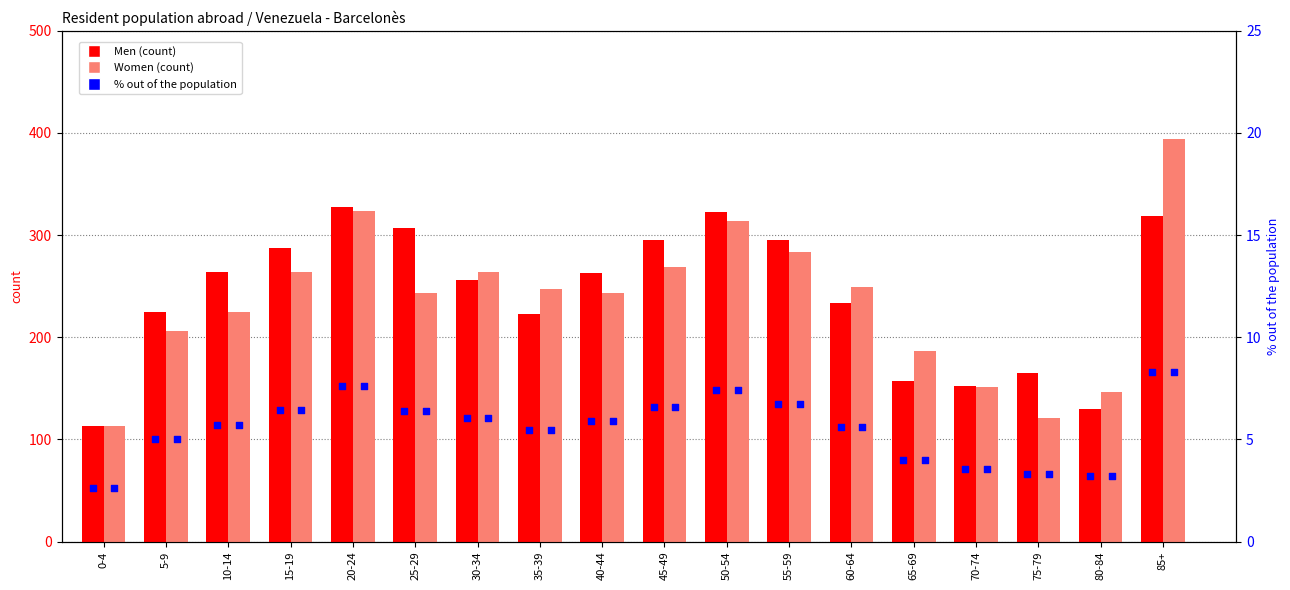

Which series has the largest Y range (max minus min)?

Women